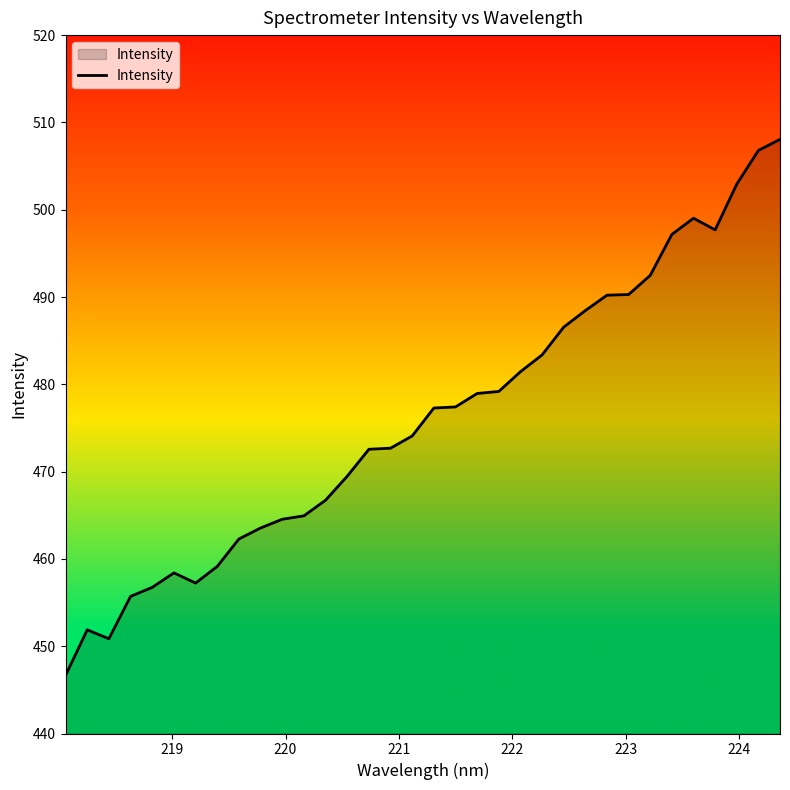

What is the smallest value displayed?

446.6